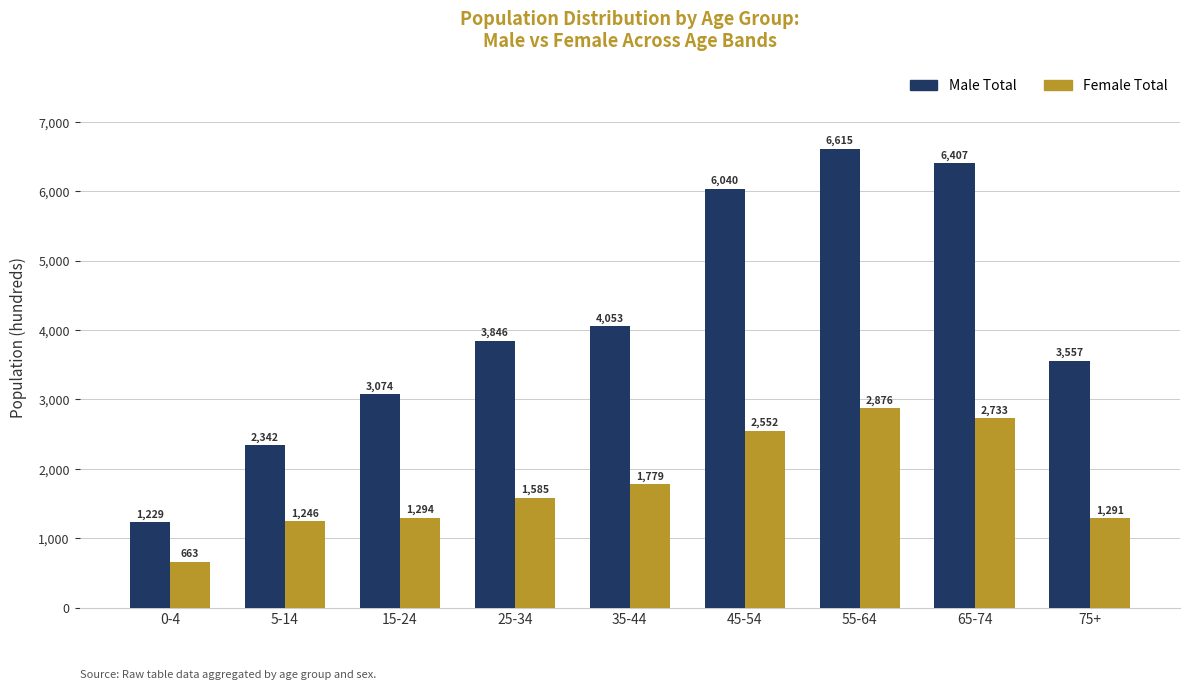

How many groups of bars are there?

9